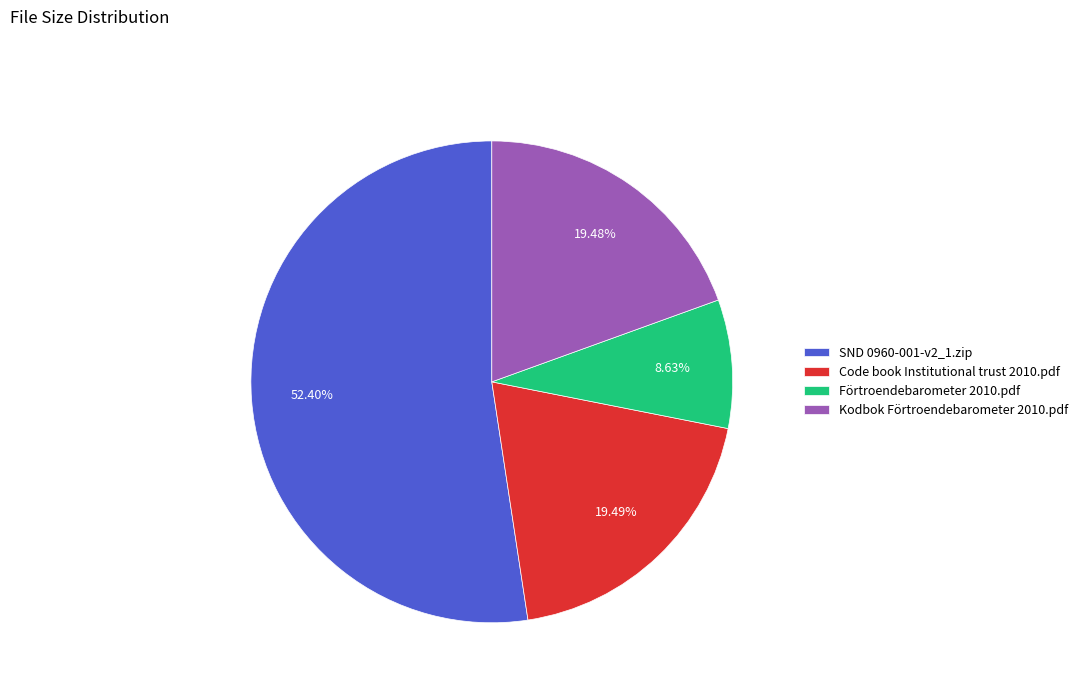

Does Kodbok Förtroendebarometer 2010.pdf represent more than half of the total?

No